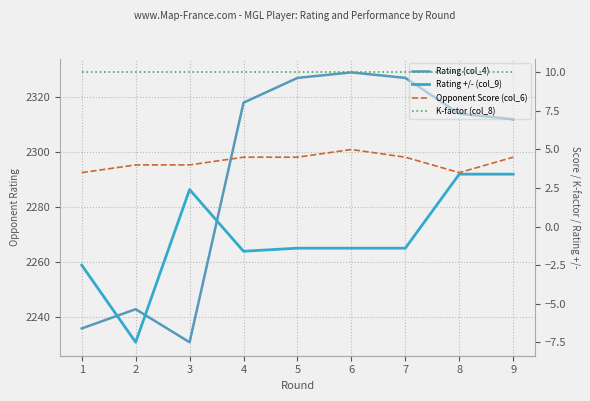

Is the value of Rating +/- (col_9) at 7 greater than the value of Rating (col_4) at 6?

No